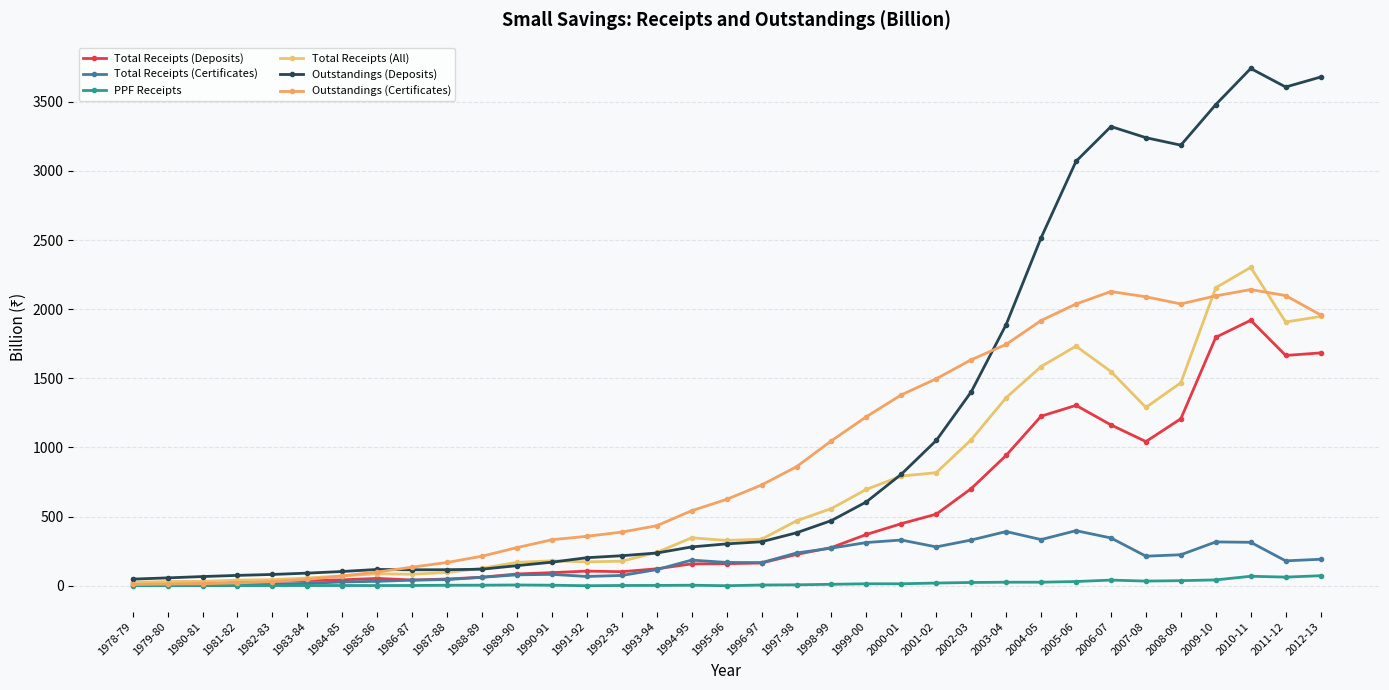

What is the spread (max minus min) of values at 2003-04?

1863.8